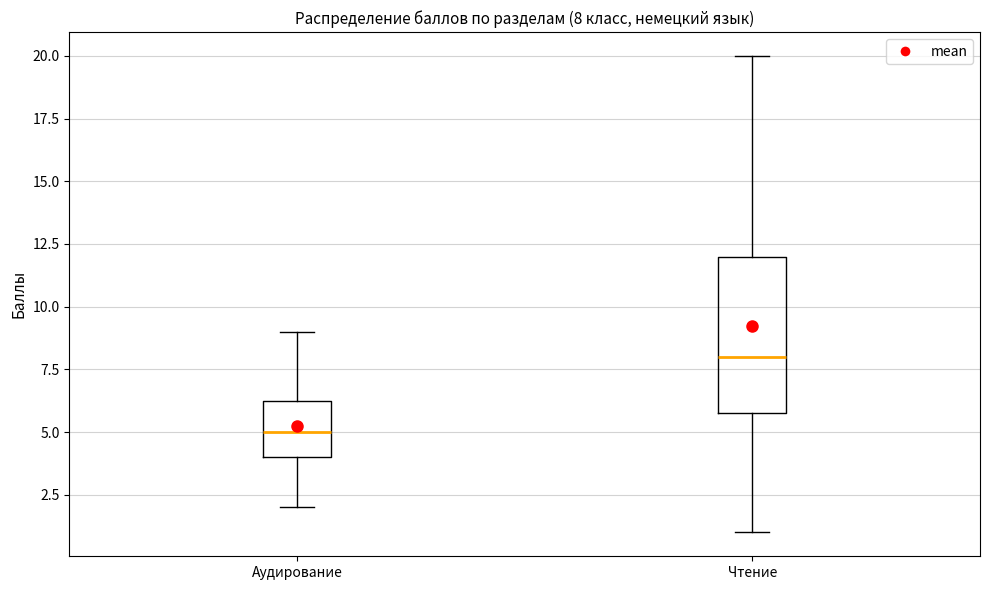

Comparing the boxes themselves (not the whiskers), which one is the tallest?

Чтение